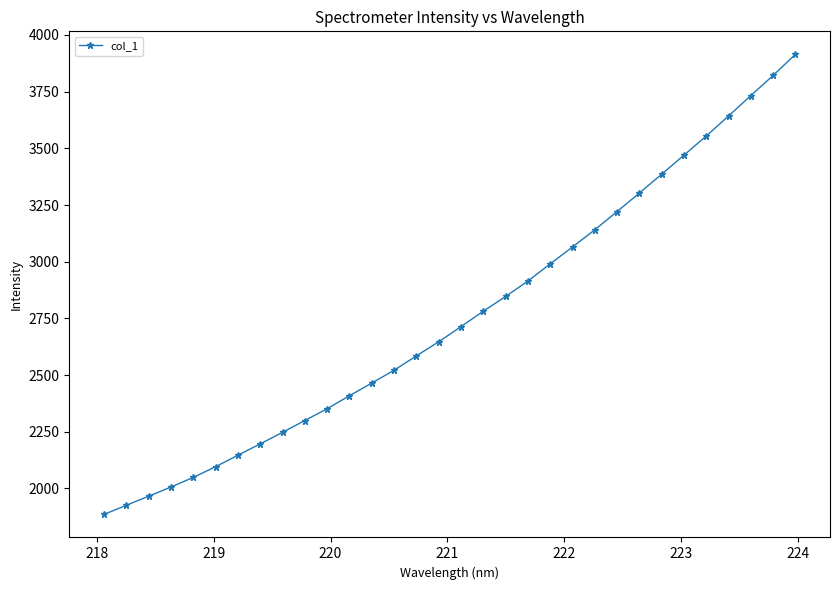

What is the sum of all values?

88295.8